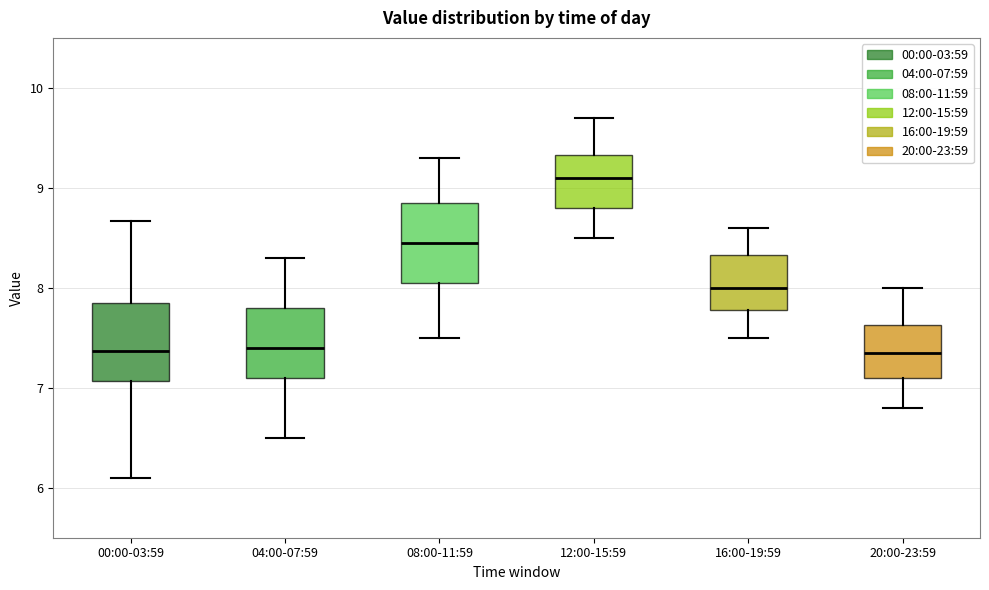

Reading left to right, transcribe this box plot: for each box, give where its median line is, the range the box spans, and where its two whiskers end, as read against the y-axis. The values are not printed on the chart, so give them approximately, as read against the axis.

00:00-03:59: median 7.4, box 7.1 to 7.8, whiskers 6.1 to 8.7
04:00-07:59: median 7.4, box 7.1 to 7.8, whiskers 6.5 to 8.3
08:00-11:59: median 8.5, box 8.1 to 8.9, whiskers 7.5 to 9.3
12:00-15:59: median 9.1, box 8.8 to 9.3, whiskers 8.5 to 9.7
16:00-19:59: median 8.0, box 7.8 to 8.3, whiskers 7.5 to 8.6
20:00-23:59: median 7.4, box 7.1 to 7.6, whiskers 6.8 to 8.0